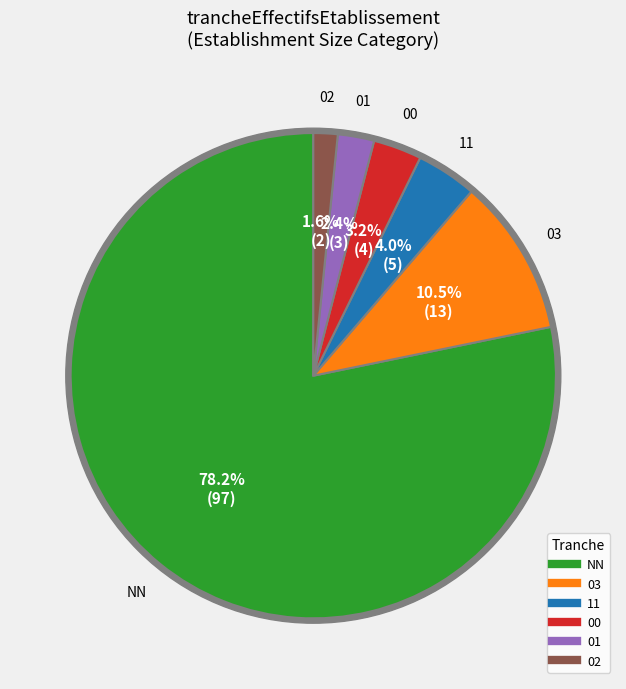

What percentage is NOT represented by 01?

97.6%